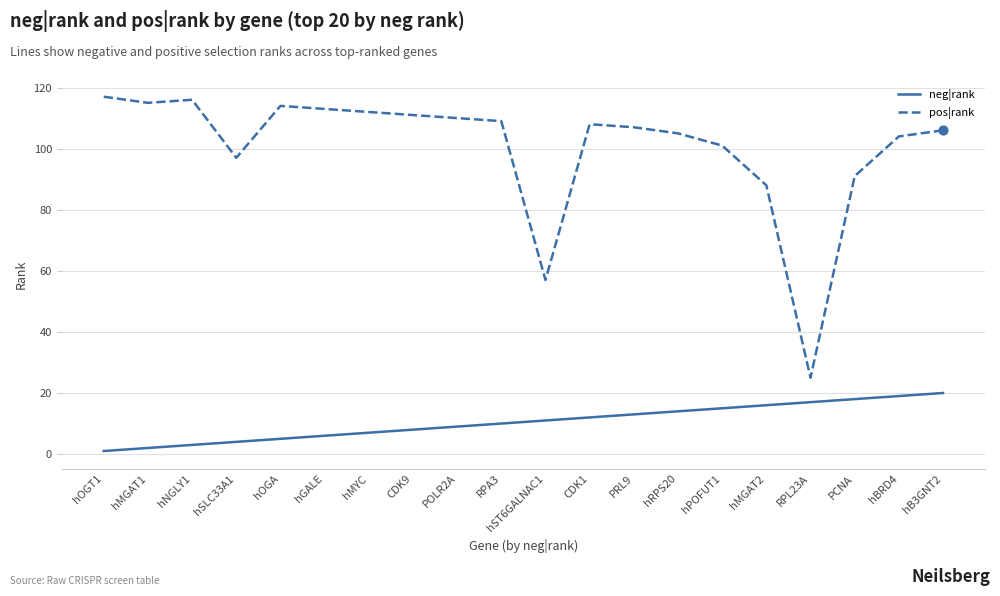

What is the spread (max minus min) of values at hOGA?

109